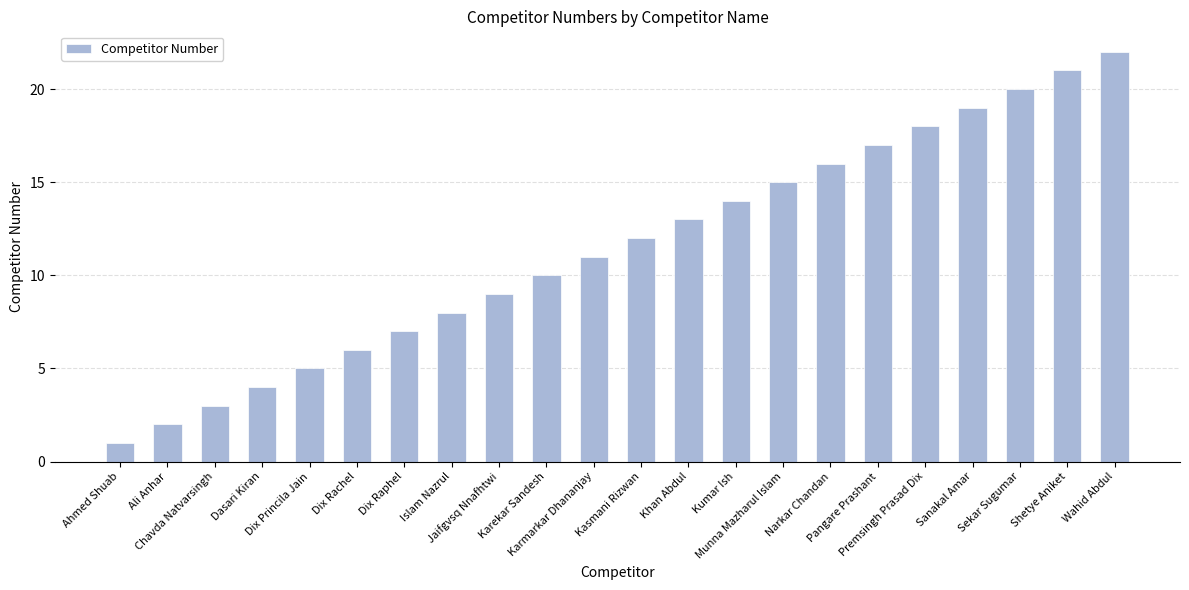

What is the greatest value displayed?

22